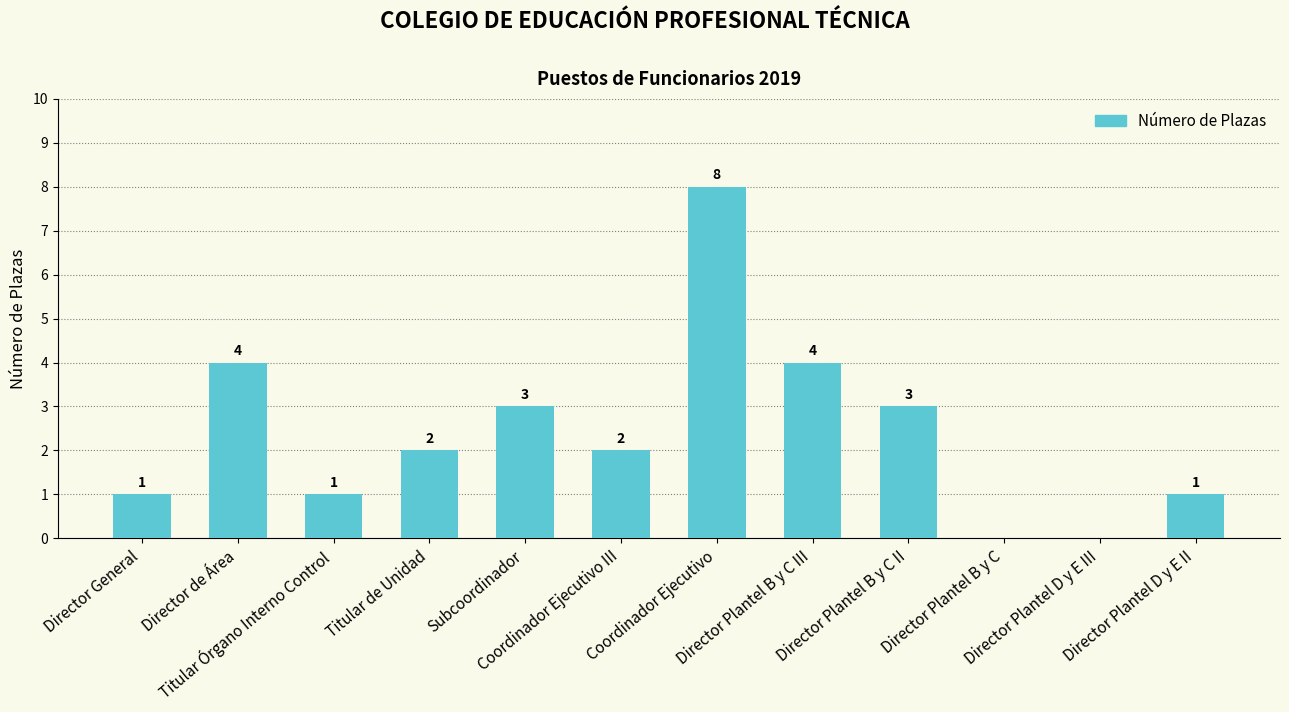

Approximately how many times larger is the value at Coordinador Ejecutivo compared to Director General?

8.0